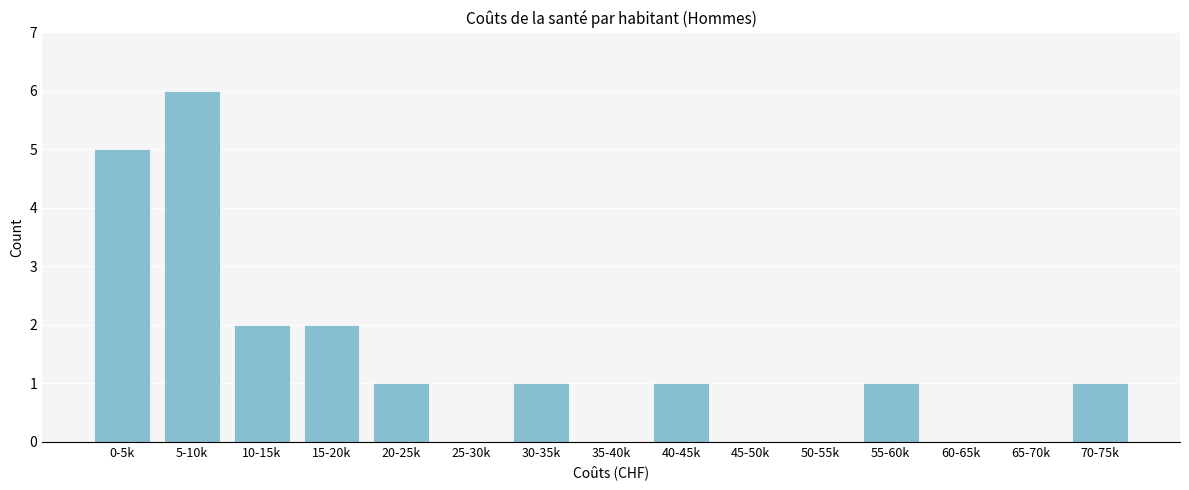

Reading left to right, list all the values displayed in this chart.

0-5k=5	5-10k=6	10-15k=2	15-20k=2	20-25k=1	25-30k=0	30-35k=1	35-40k=0	40-45k=1	45-50k=0	50-55k=0	55-60k=1	60-65k=0	65-70k=0	70-75k=1